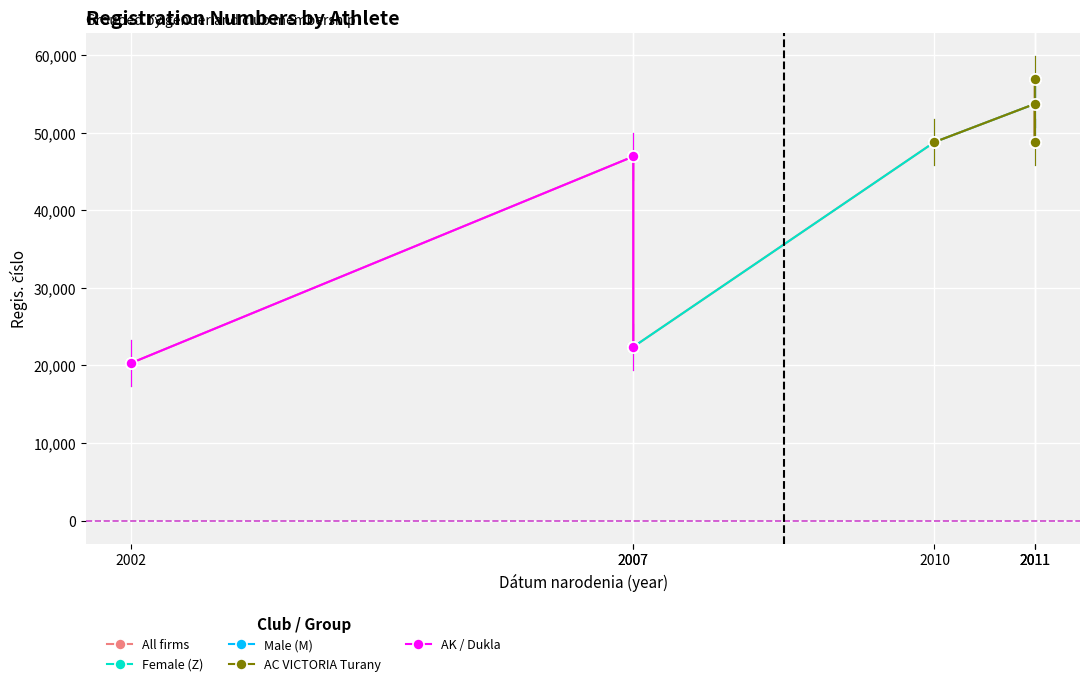

What are all the series names shown in the legend?

All firms, Female (Z), Male (M), AC VICTORIA Turany, AK / Dukla